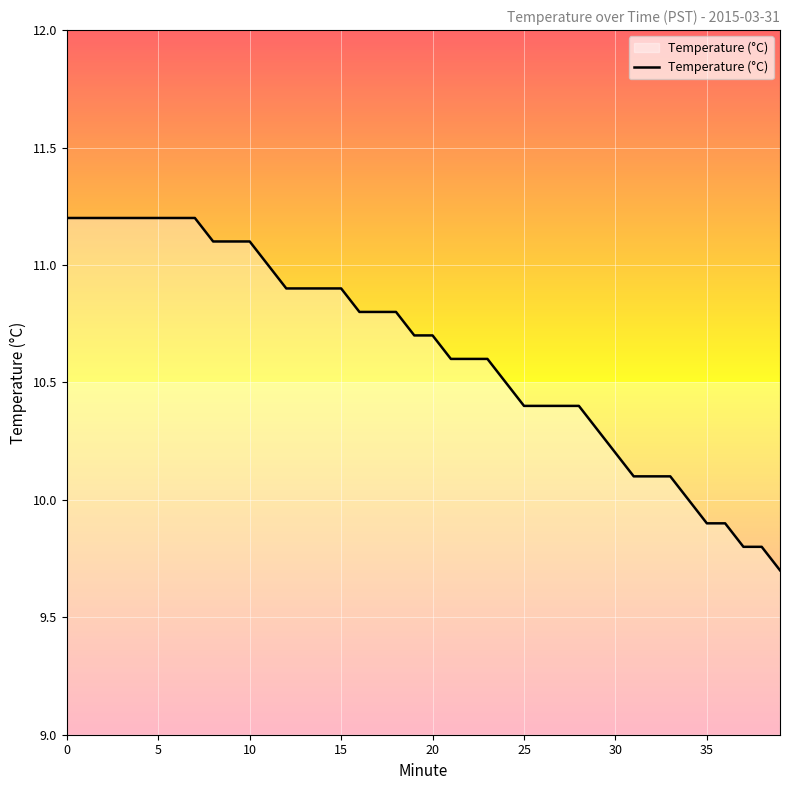

What is the difference between the maximum and minimum values?

1.5